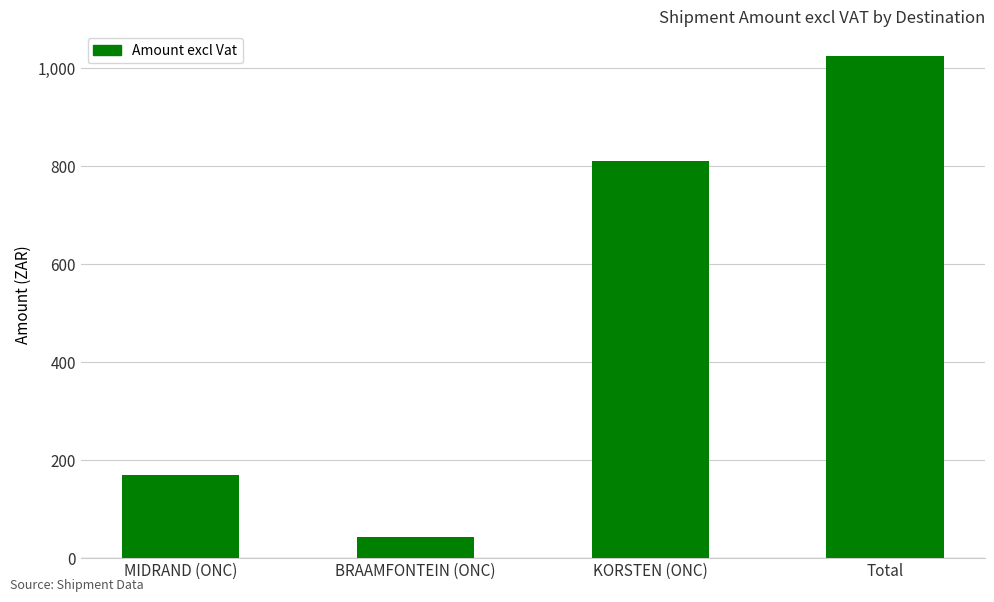

Does the chart contain any negative values?

No